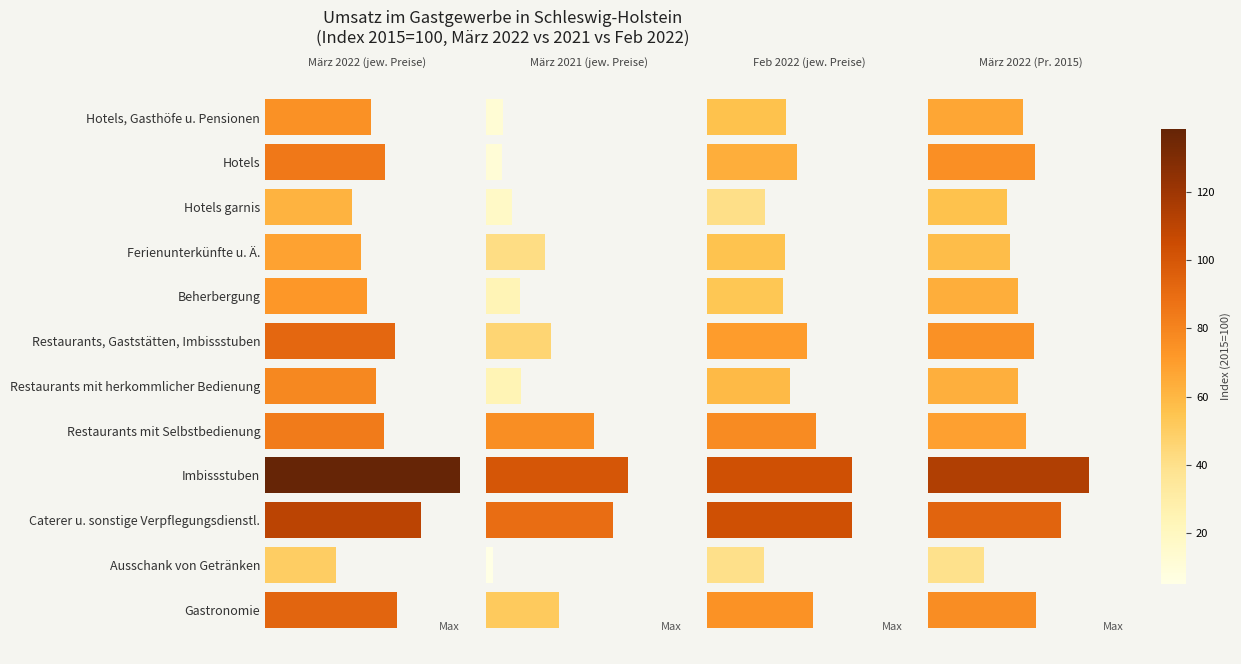

Is it true that März 2022 (Pr. 2015) equals 21.9 at Hotels garnis?

False